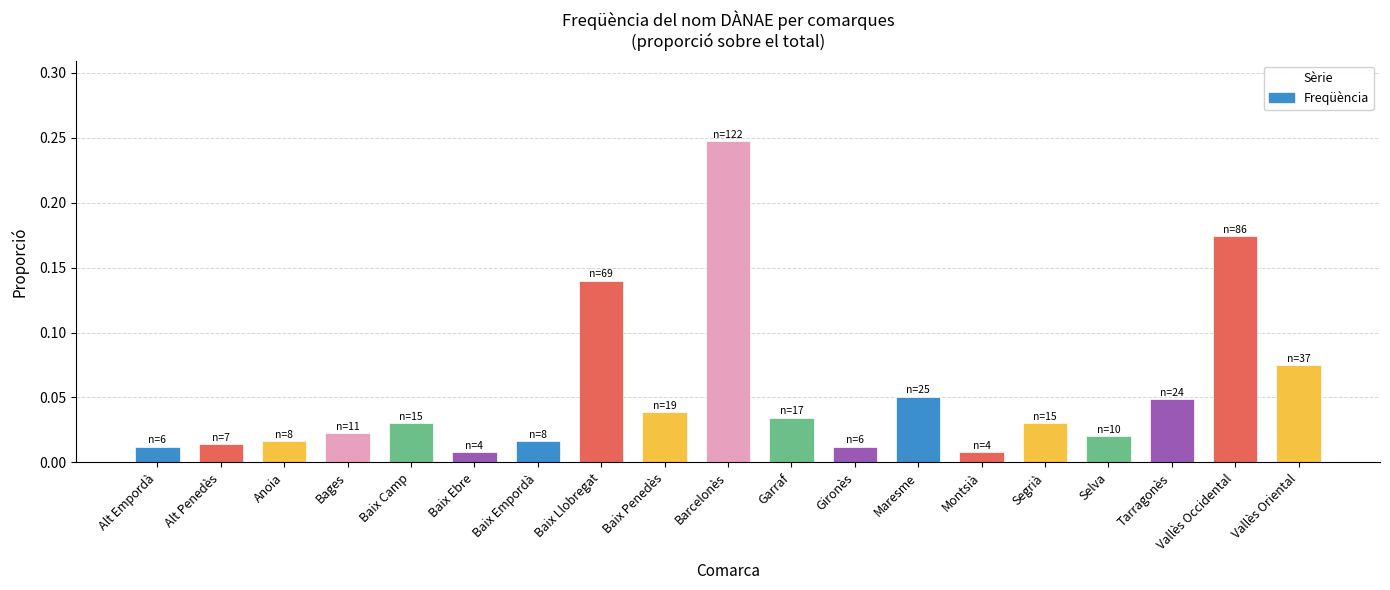

What is the sum of all values?

1.0